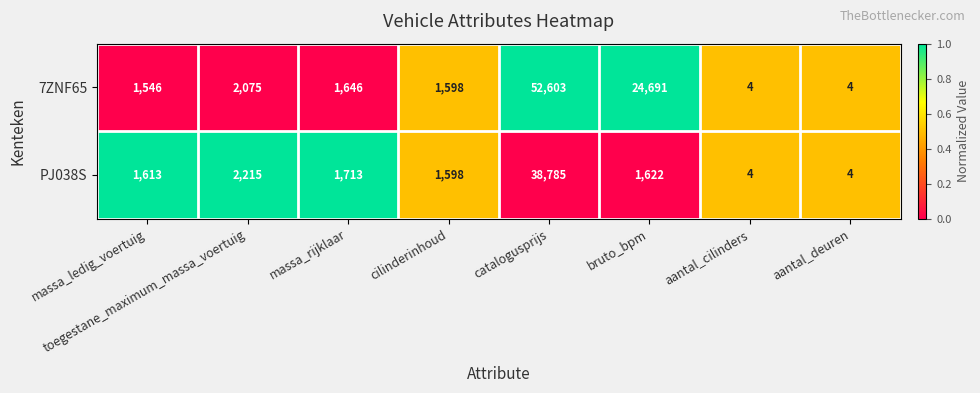

At bruto_bpm, list the series in order from smallest to largest.

PJ038S, 7ZNF65